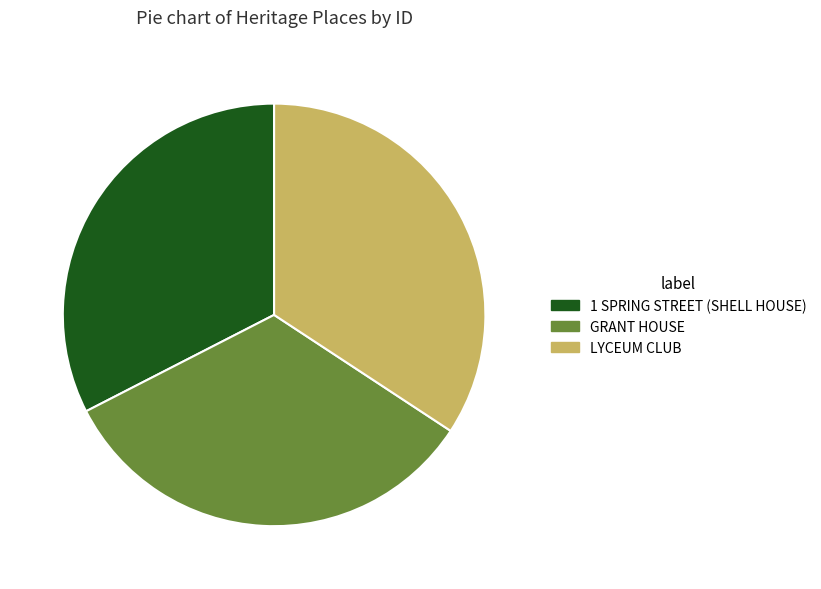

What is the largest slice in the pie chart?

LYCEUM CLUB